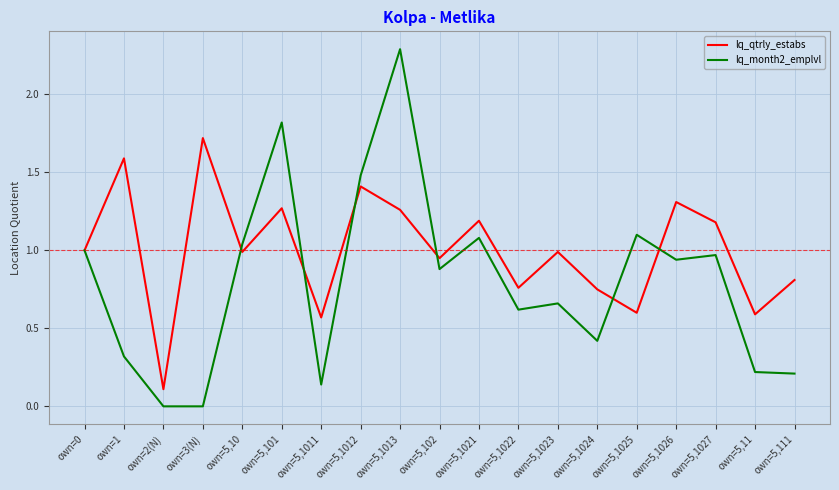

What position from the right is own=5,1023?

7